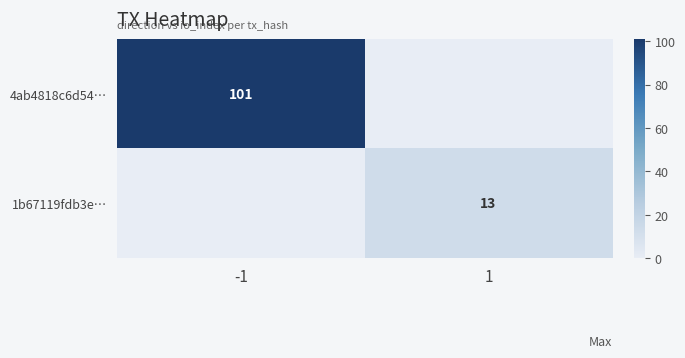

At which category is the sum across all series the highest?

-1